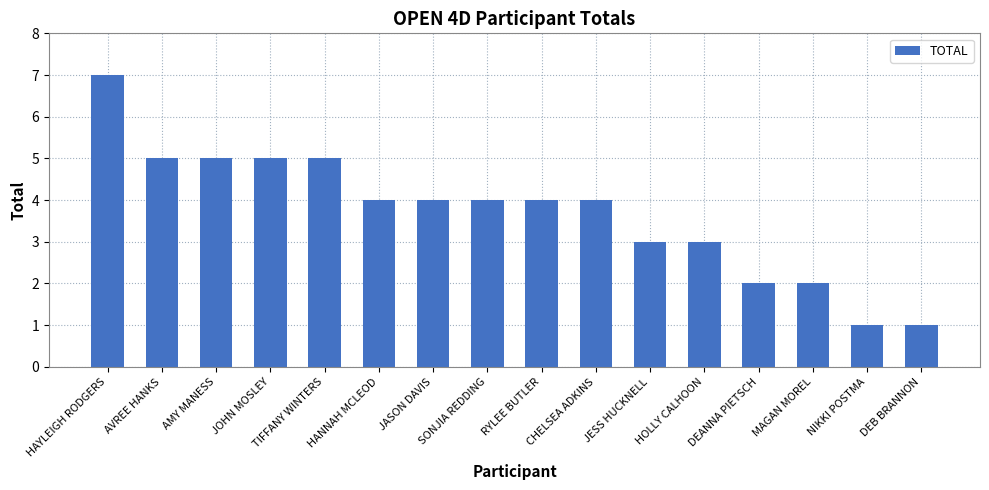

What is the difference between the values at HAYLEIGH RODGERS and HOLLY CALHOON?

4